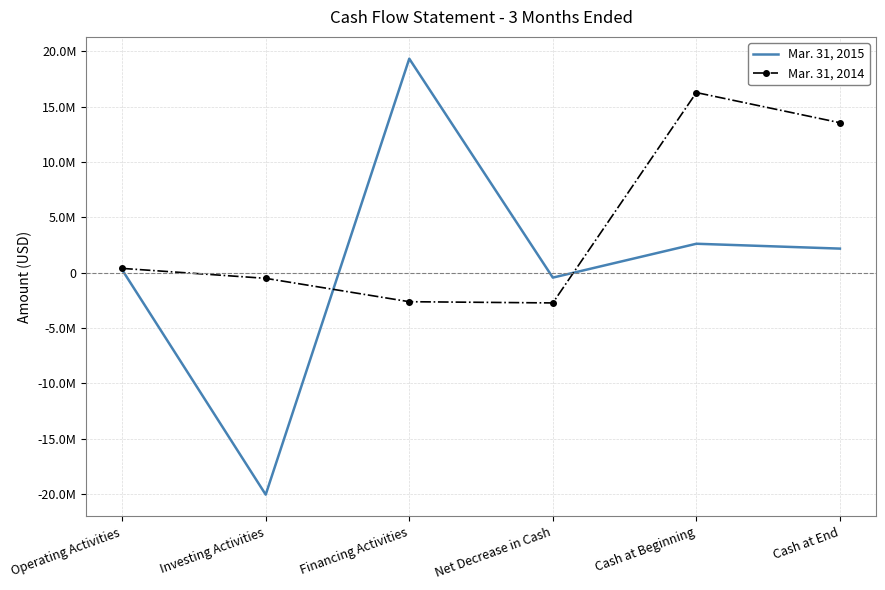

List the series in order of their peak value, highest first.

Mar. 31, 2015, Mar. 31, 2014